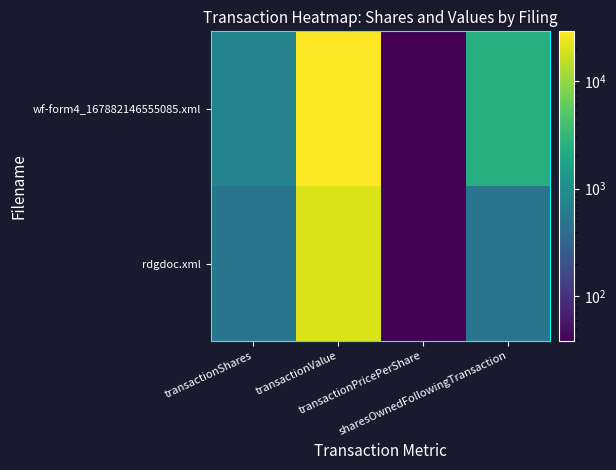

Which series has the widest spread of values?

wf-form4_167882146555085.xml